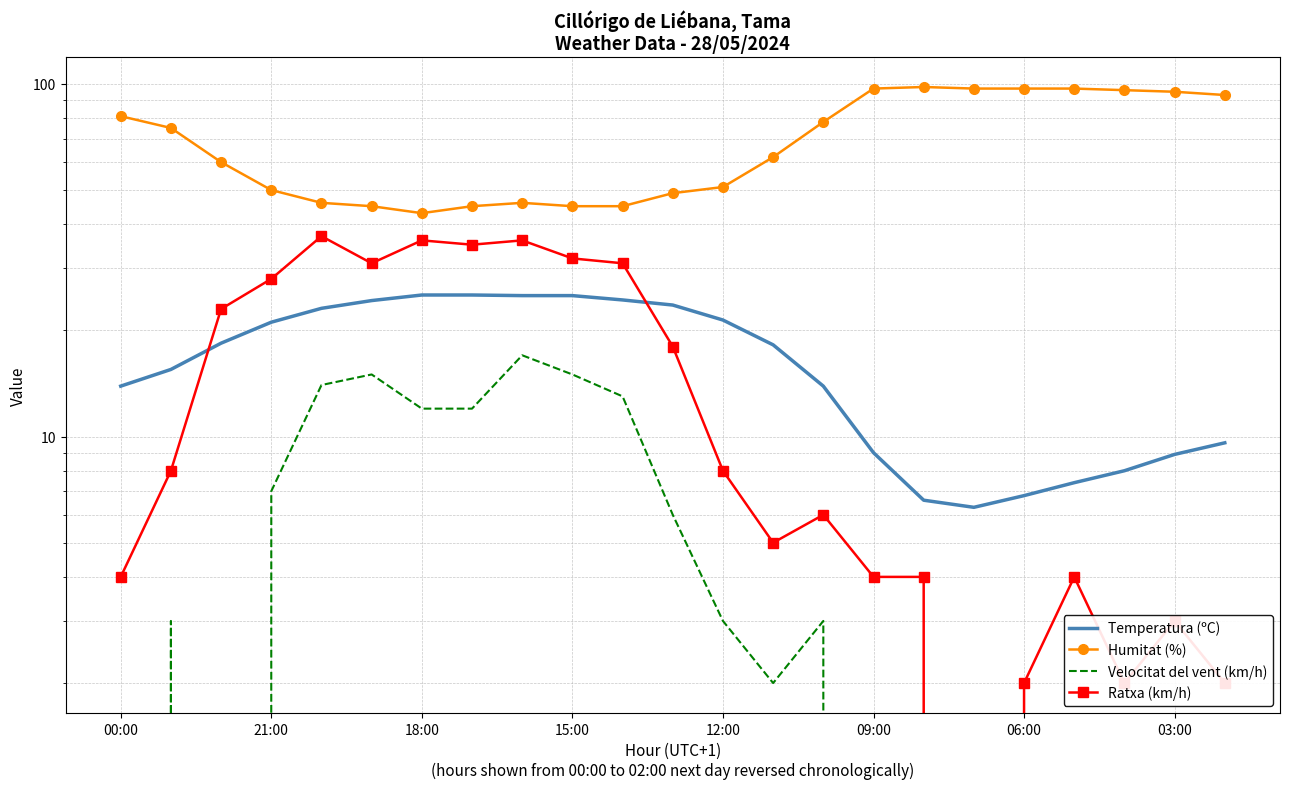

At how many categories does at least one series exceed 78?

9